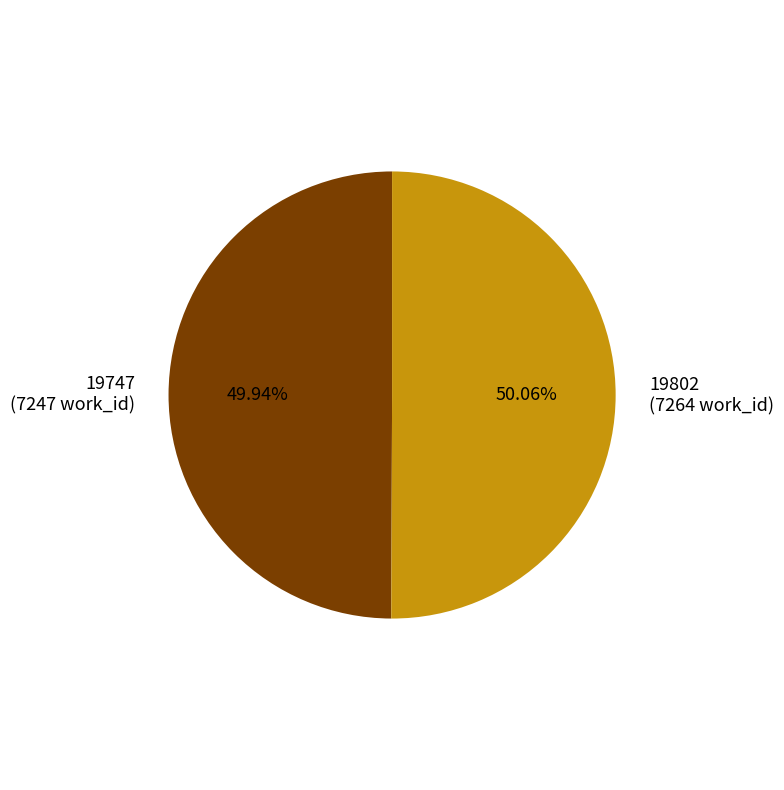

What is the ratio of the value at 19802 (7264 work_id) to the value at 19747 (7247 work_id)?

1.0